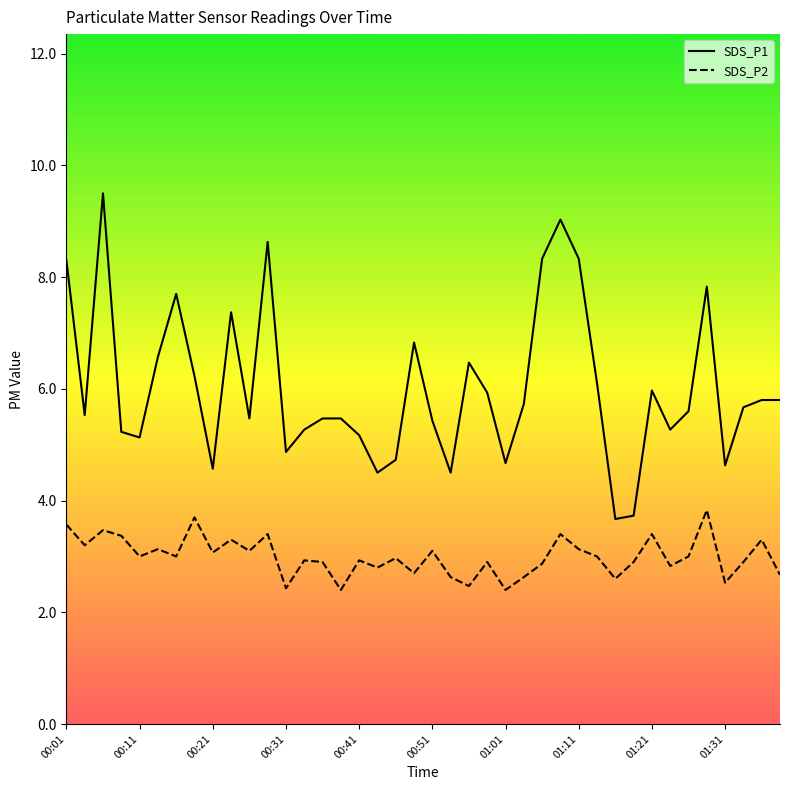

List the series in order of their peak value, lowest first.

SDS_P2, SDS_P1